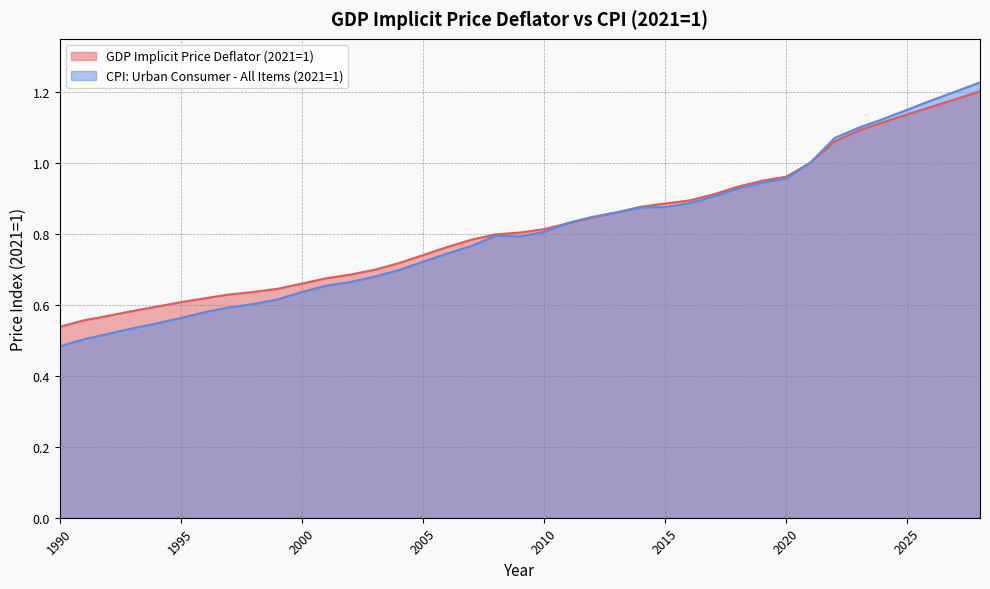

How many categories are shown in the chart?

39